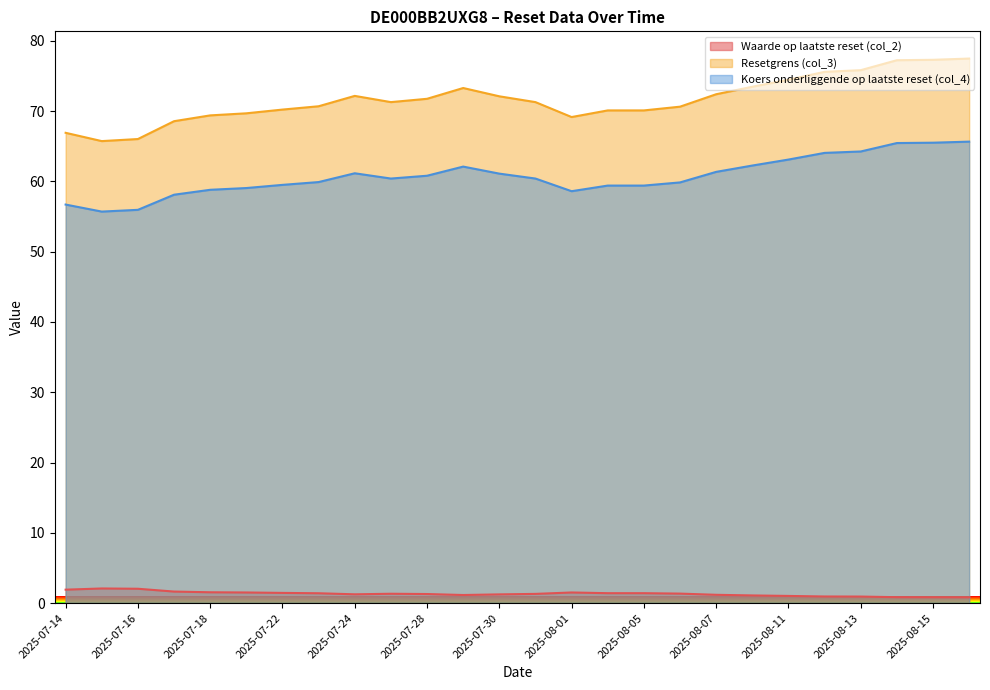

Where is Koers onderliggende op laatste reset (col_4) nearest to the value 60?

2025-07-23